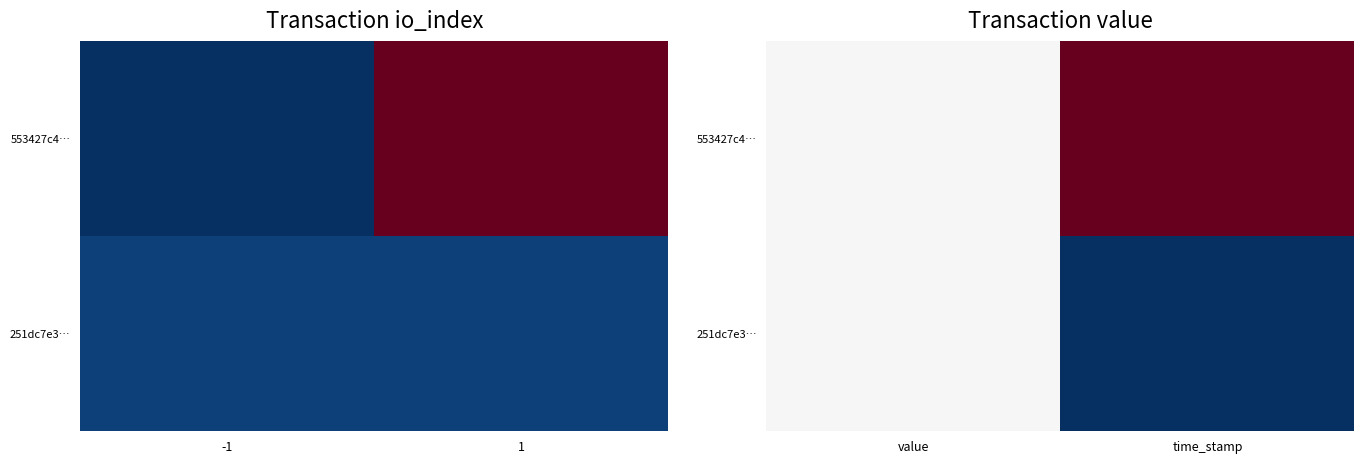

Which label corresponds to the largest value in the chart?

time_stamp